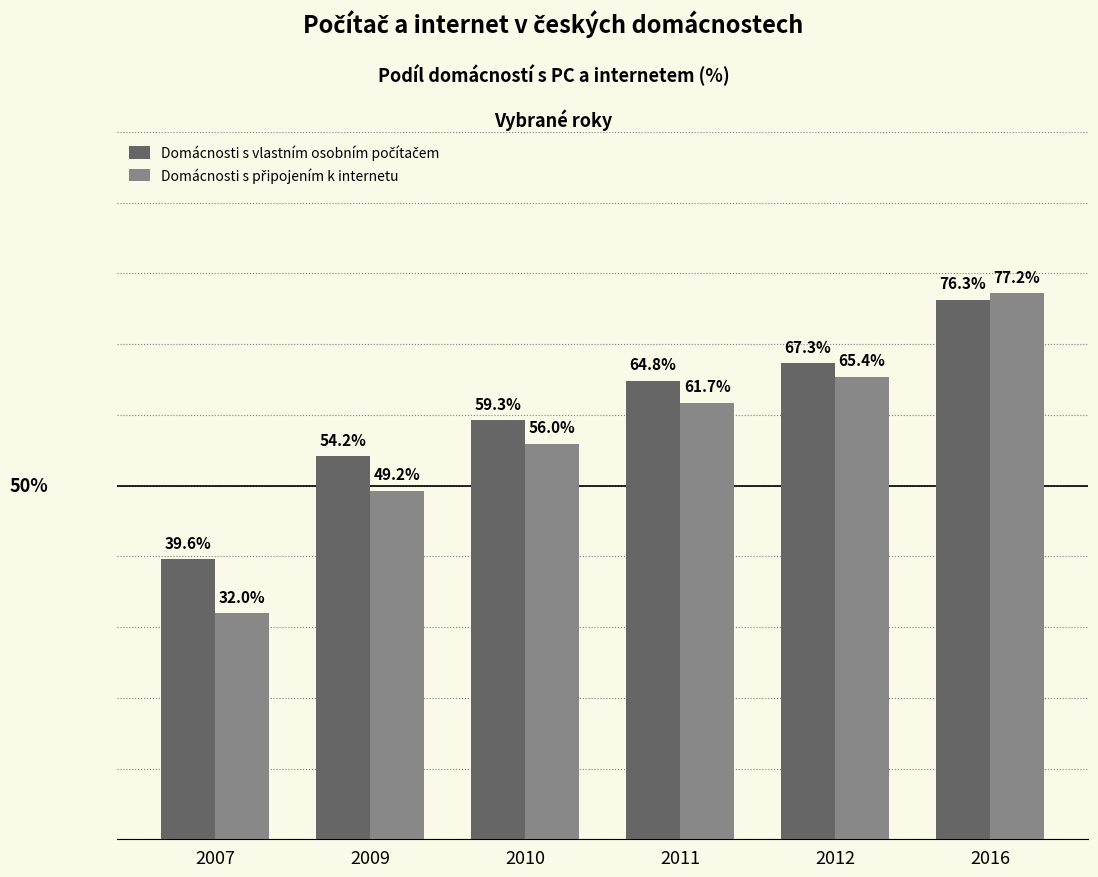

Are the bars horizontal?

No